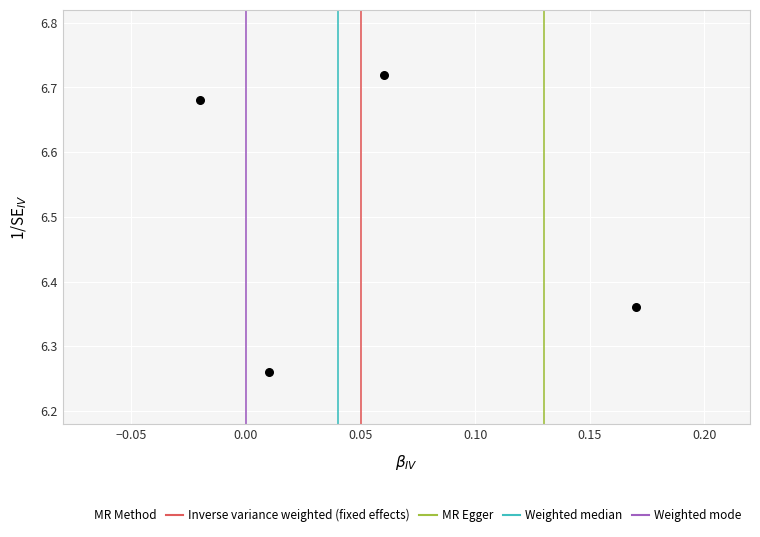

What is the average Y value?

6.5